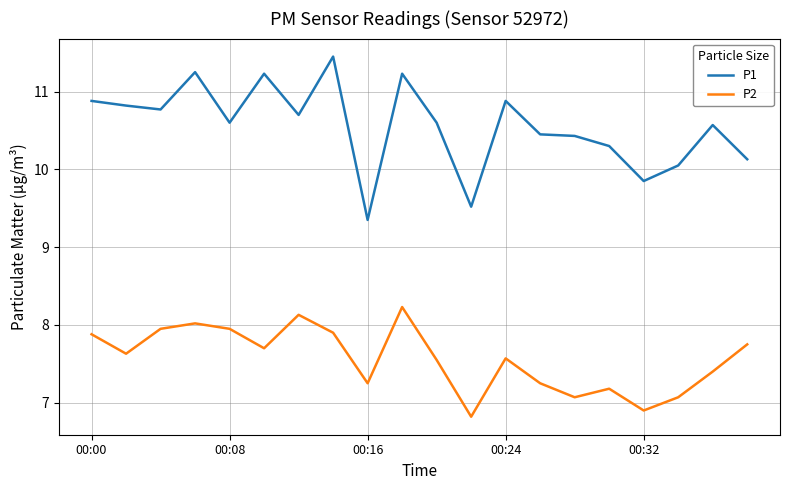

What is the minimum value for P2?

6.8